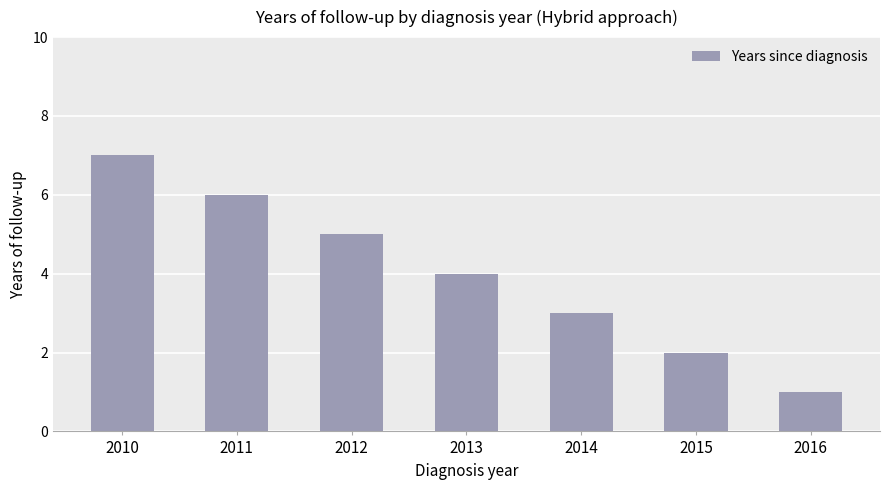

What is the minimum value shown in the chart?

1